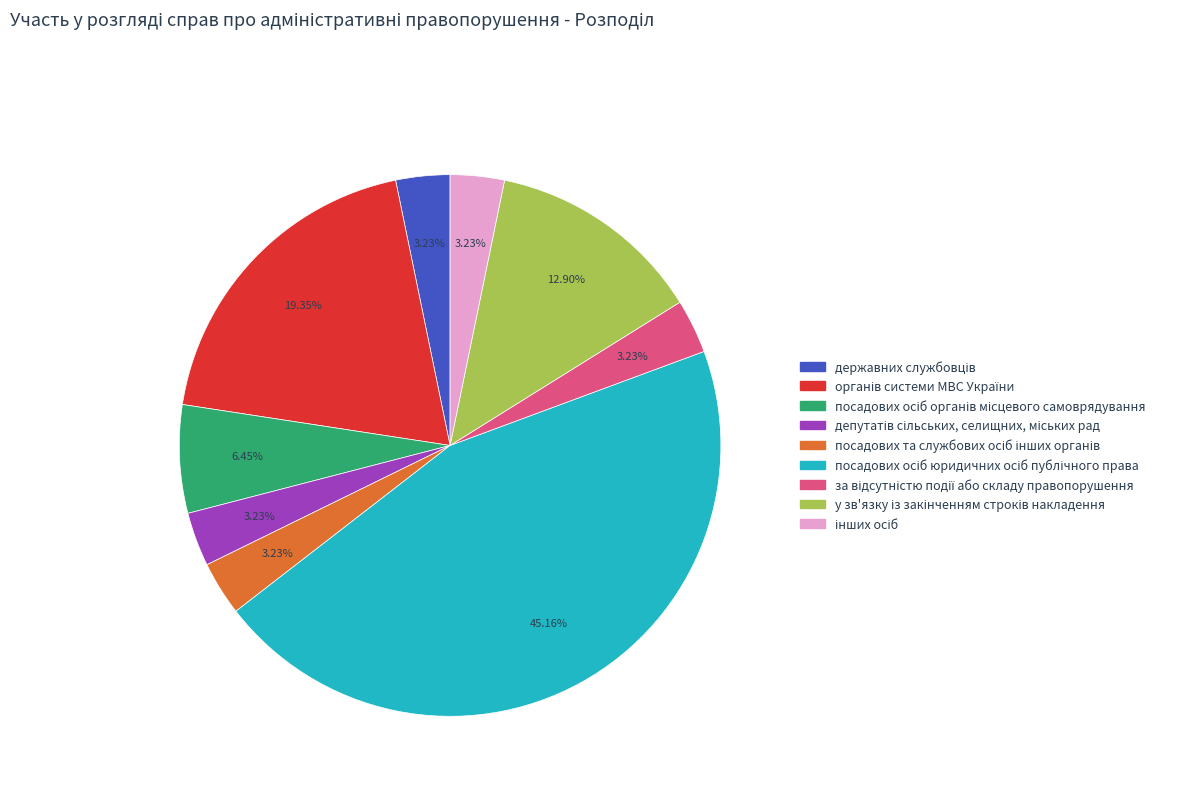

Is there a majority slice in this chart?

No